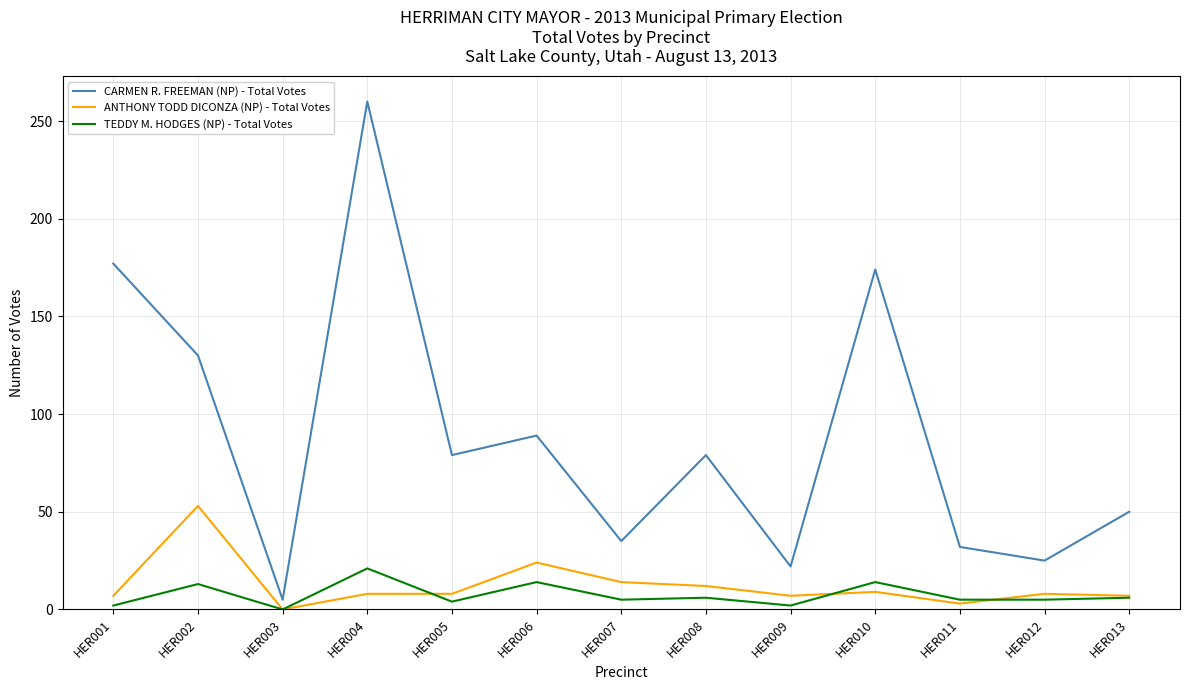

The value of CARMEN R. FREEMAN (NP) - Total Votes at HER004 is 260. True or false?

True